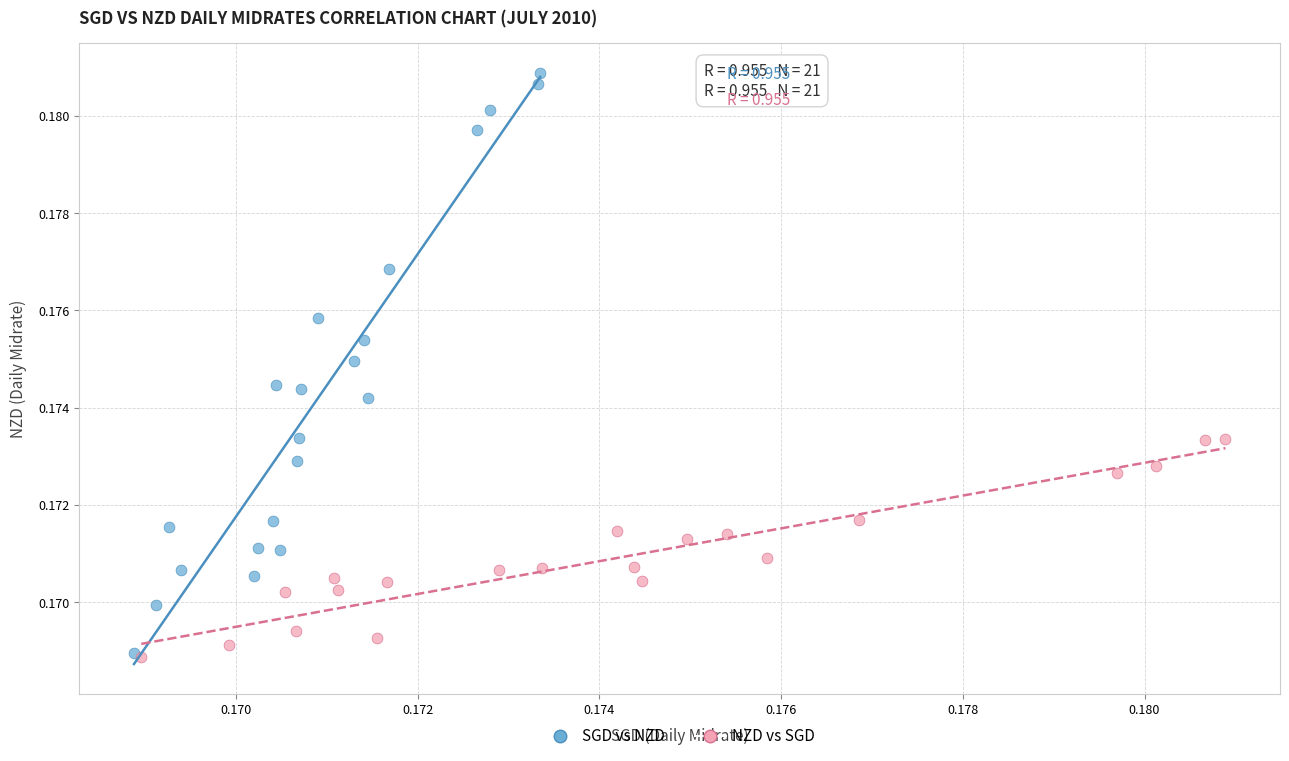

Which series contains the highest Y value?

SGD vs NZD